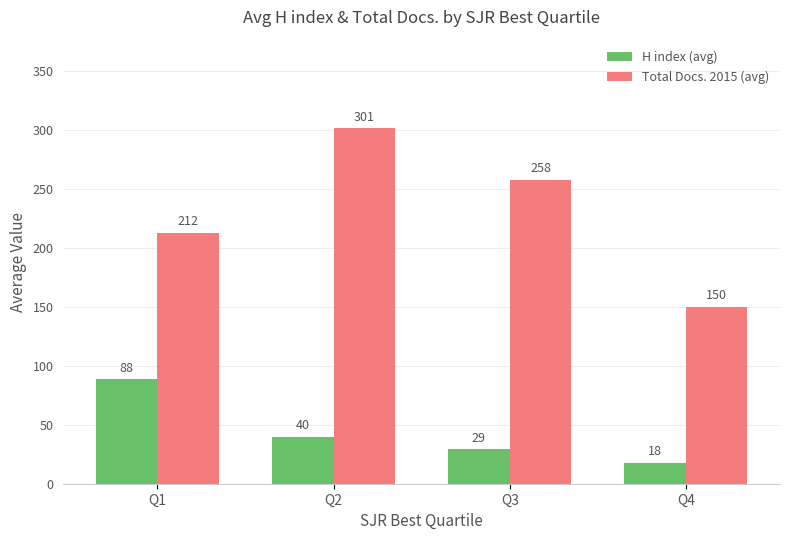

What is the maximum value shown in the chart?

301.0